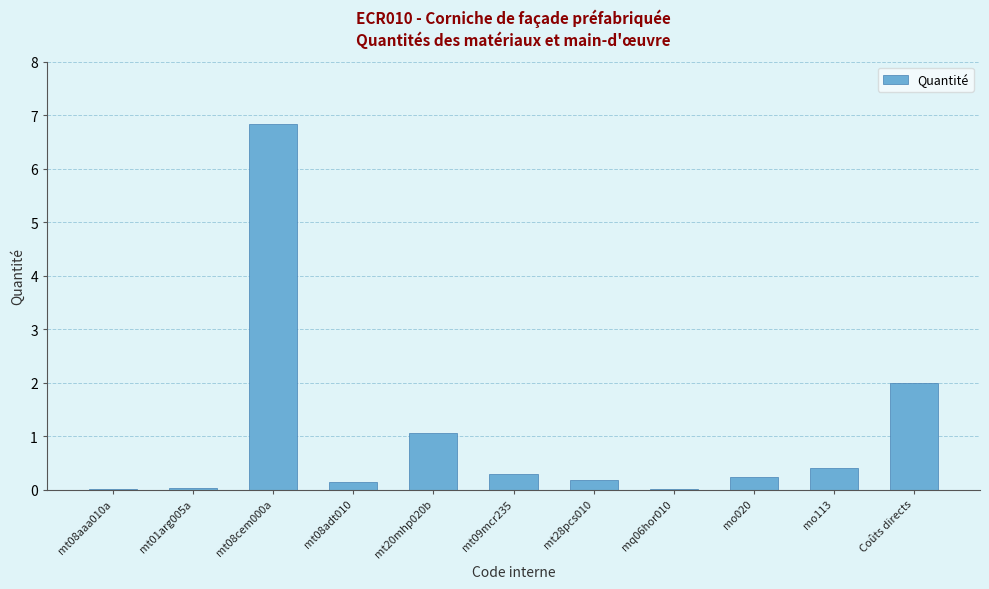

The value at mt20mhp020b is 1.1. True or false?

True